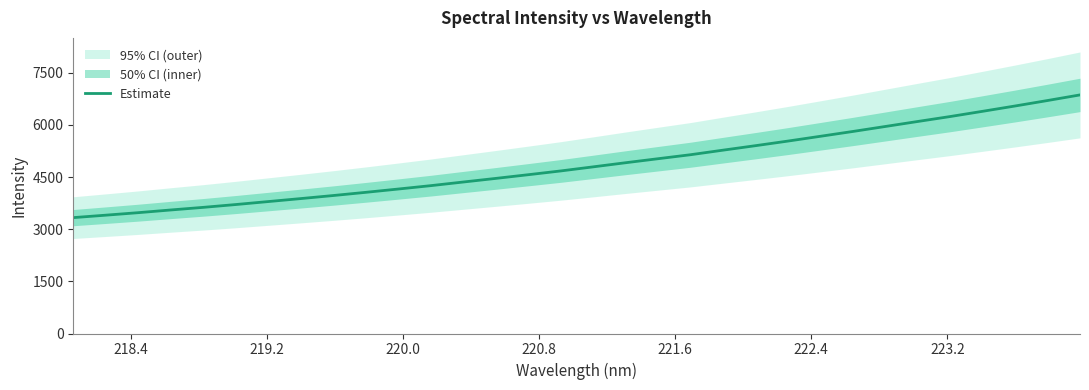

What is the minimum value for Estimate?

3332.0